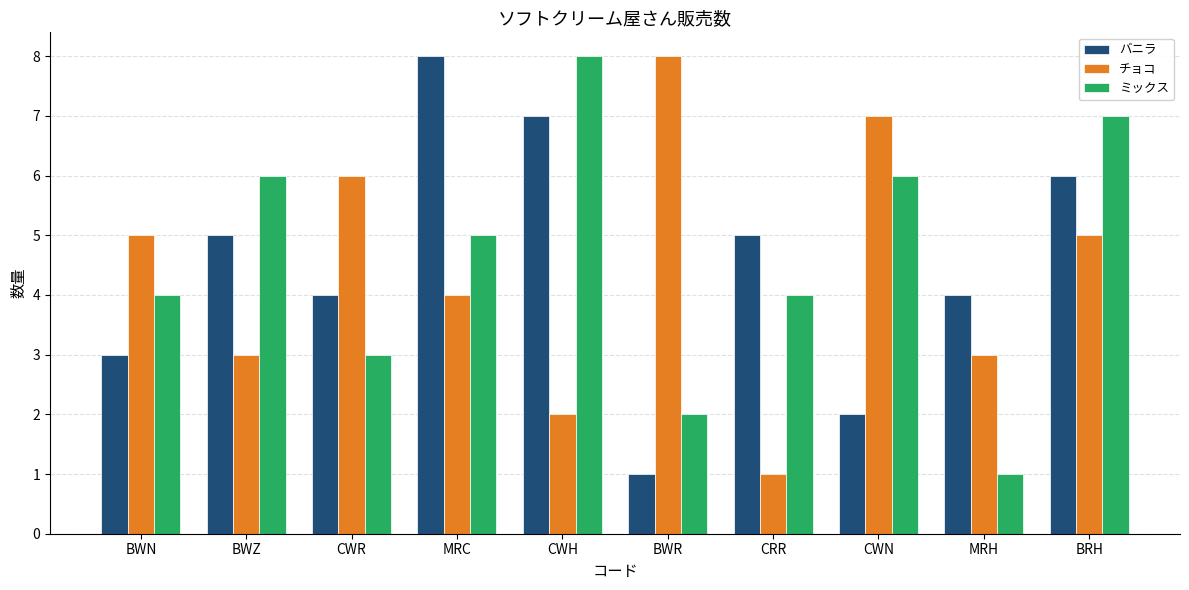

At which category is the sum across all series the highest?

BRH